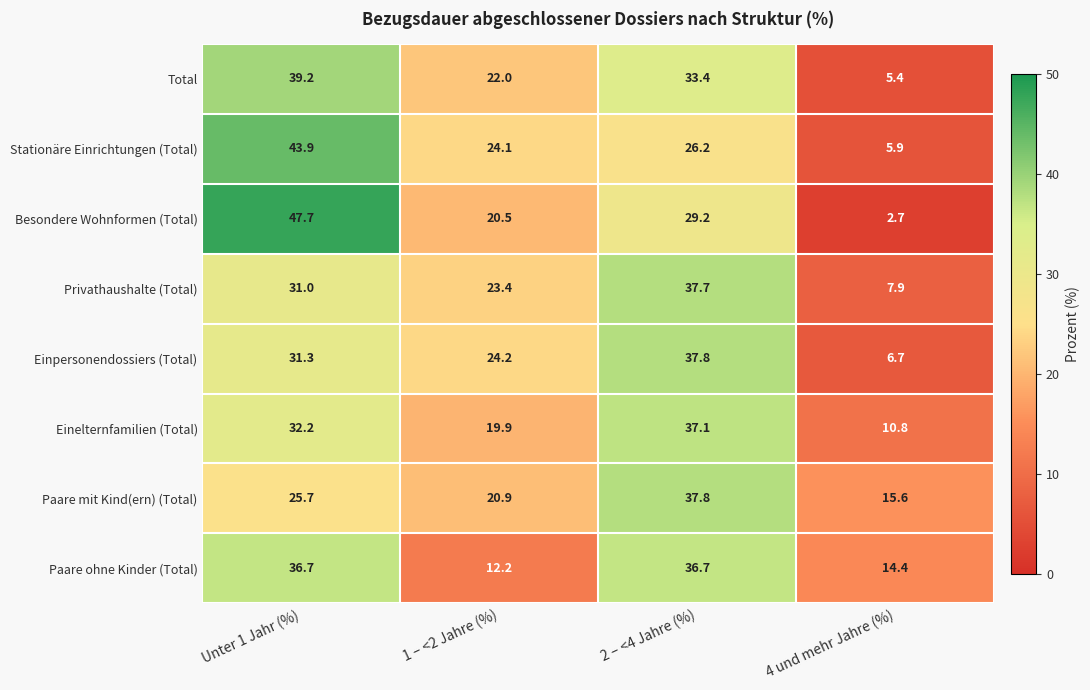

At which label is Einpersonendossiers (Total) closest to 22?

1 – <2 Jahre (%)